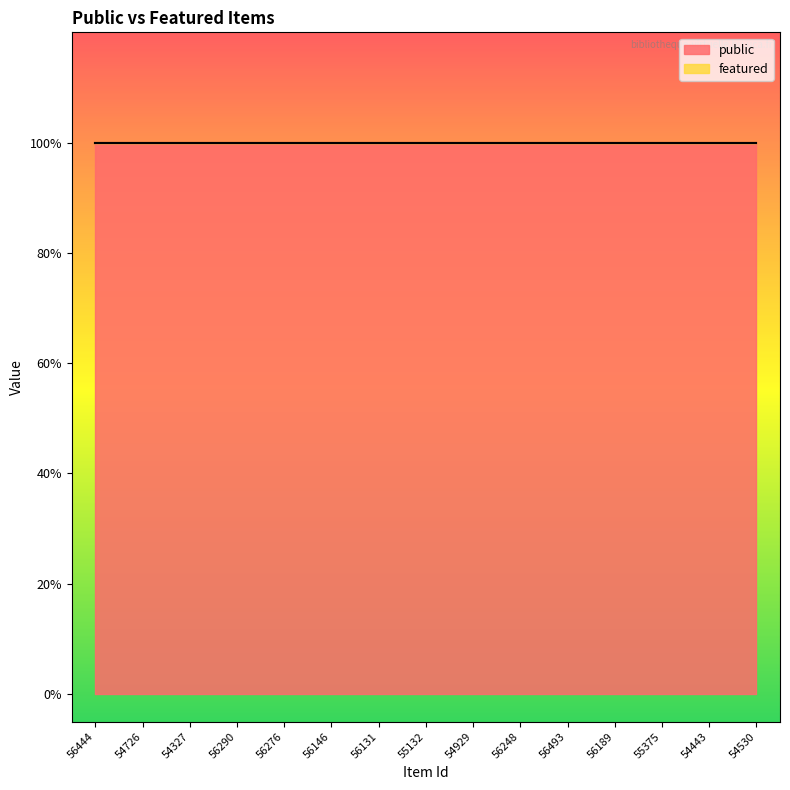

What position from the left is 56493?

11